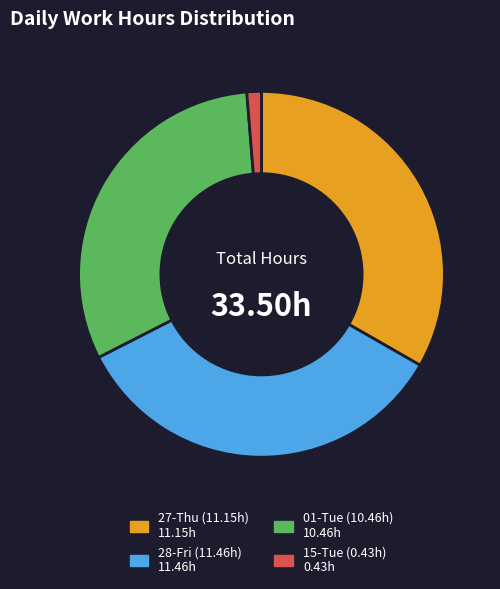

Is the sum of 01-Tue and 28-Fri greater than half?

Yes